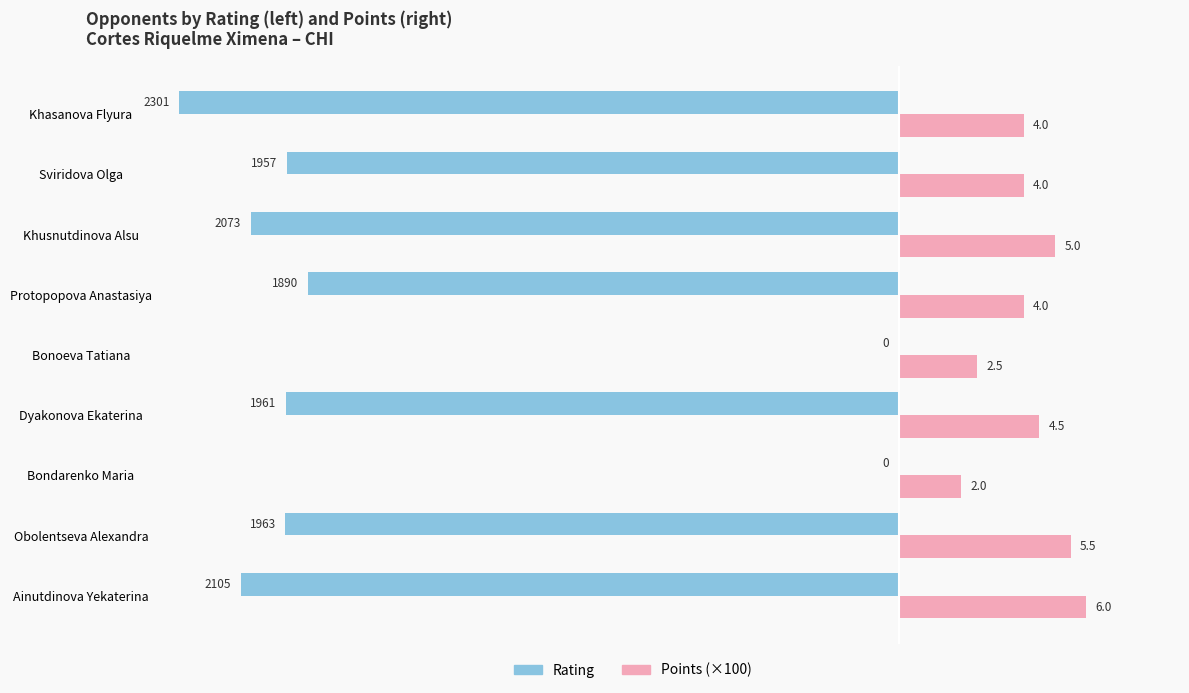

What are all the series names shown in the legend?

Rating, Points (×100)